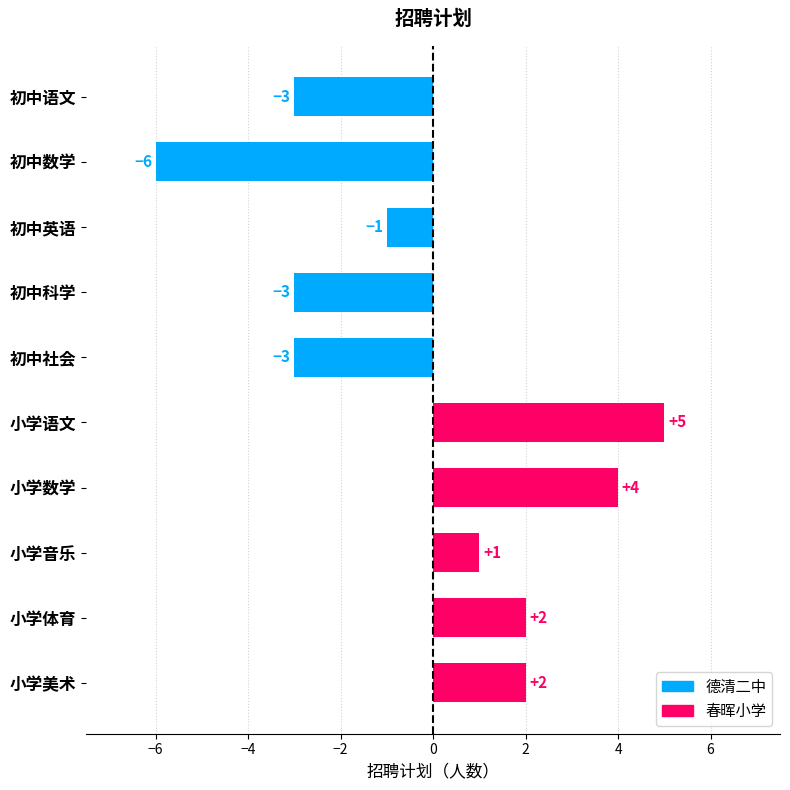

Is it true that the value at 小学语文 is 3?

False